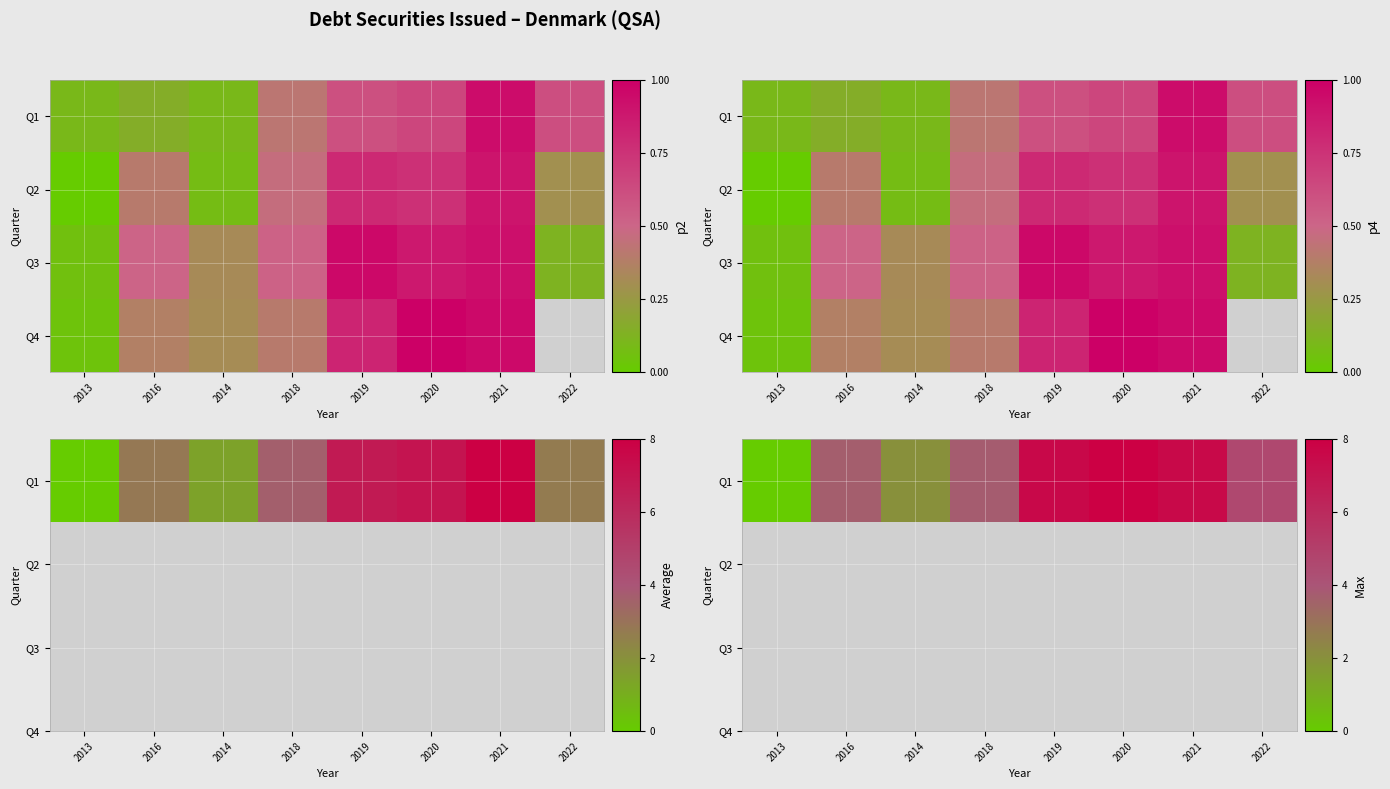

Is it true that Q1 equals 4.6 at 2022?

True